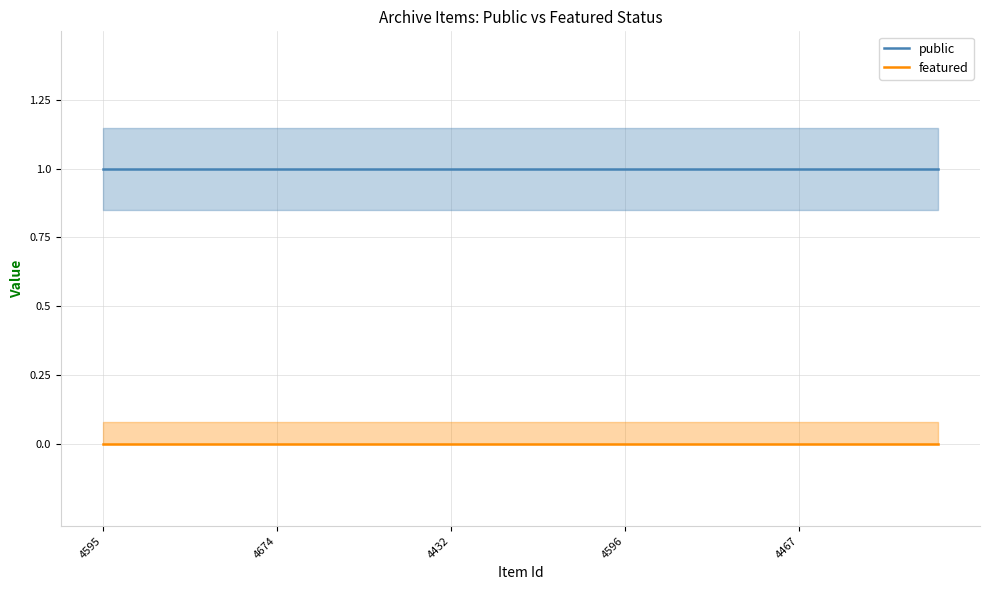

At which category is the sum across all series the highest?

4595